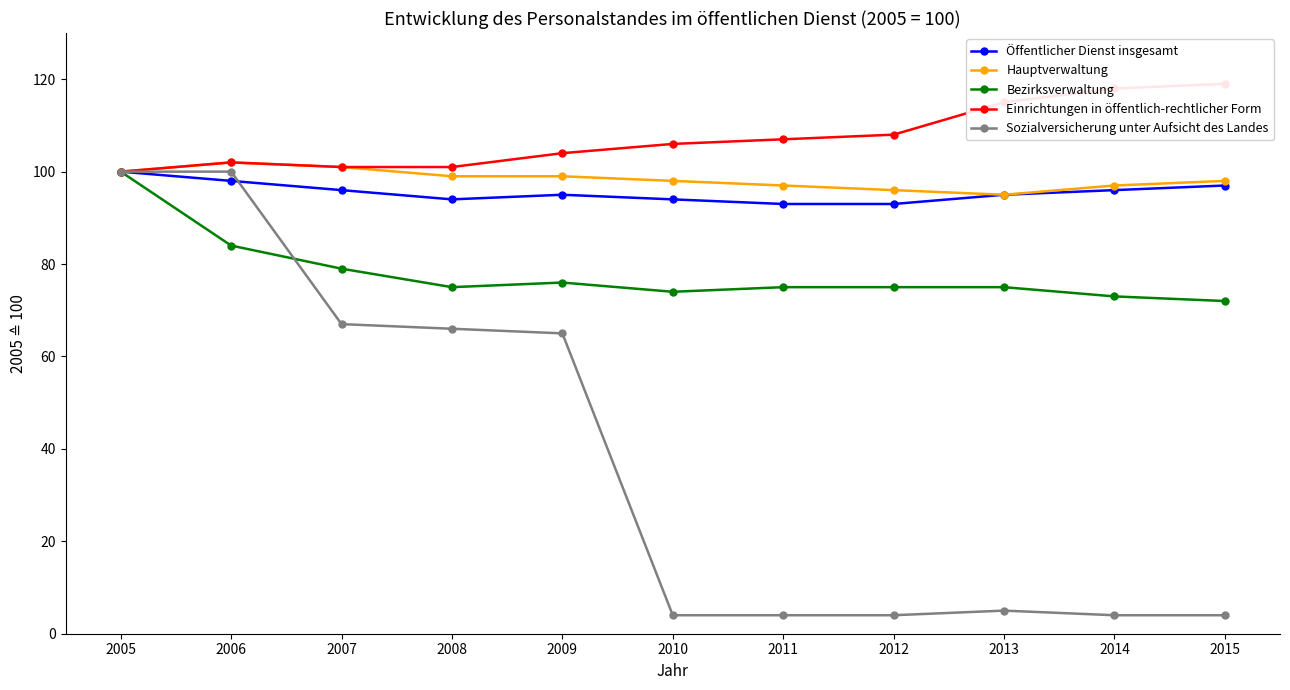

True or false: Einrichtungen in öffentlich-rechtlicher Form and Bezirksverwaltung intersect in this chart.

False